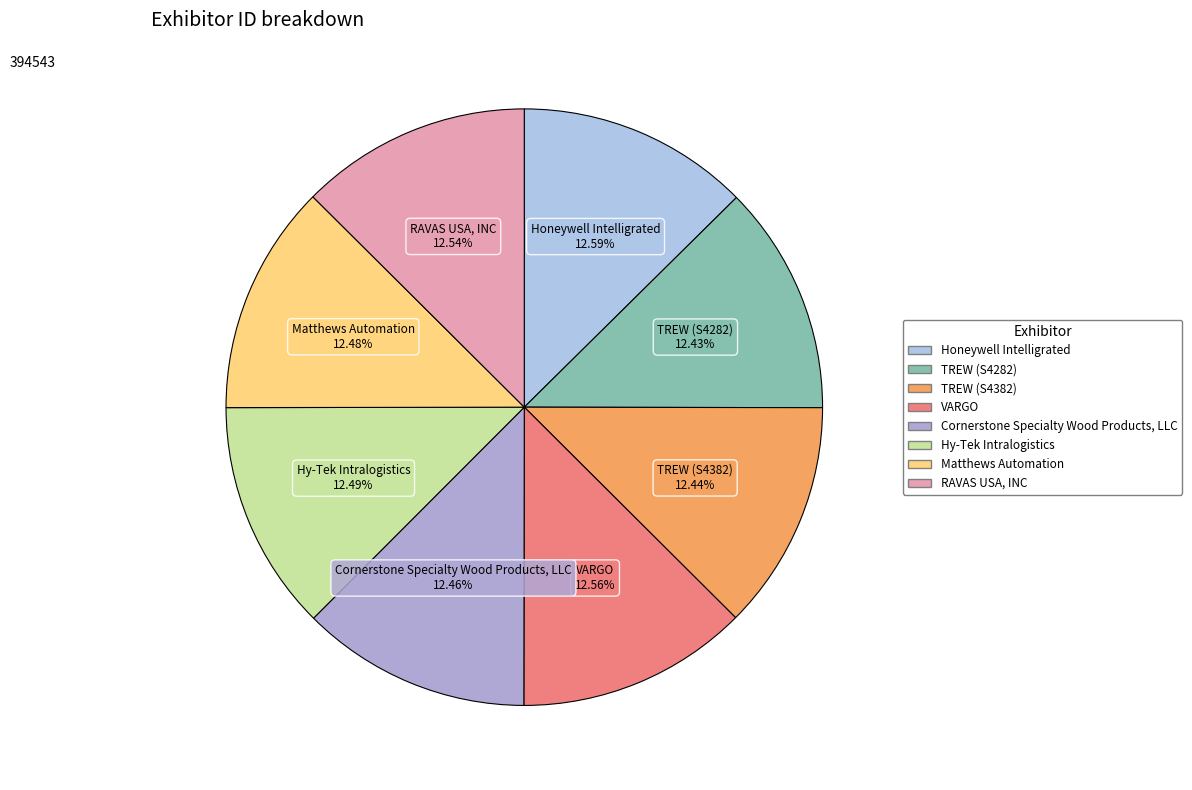

Approximately how many times larger is the value at TREW (S4282) compared to VARGO?

1.0